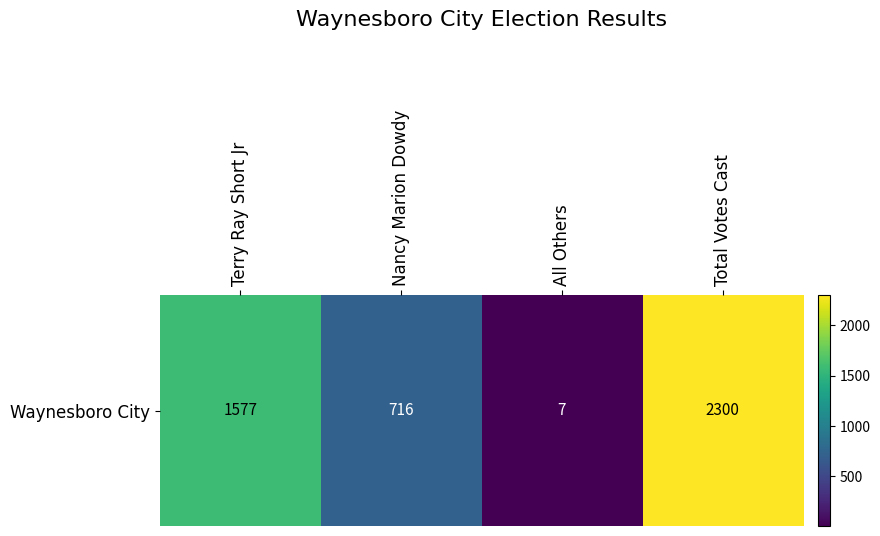

The value at All Others is 7. True or false?

True